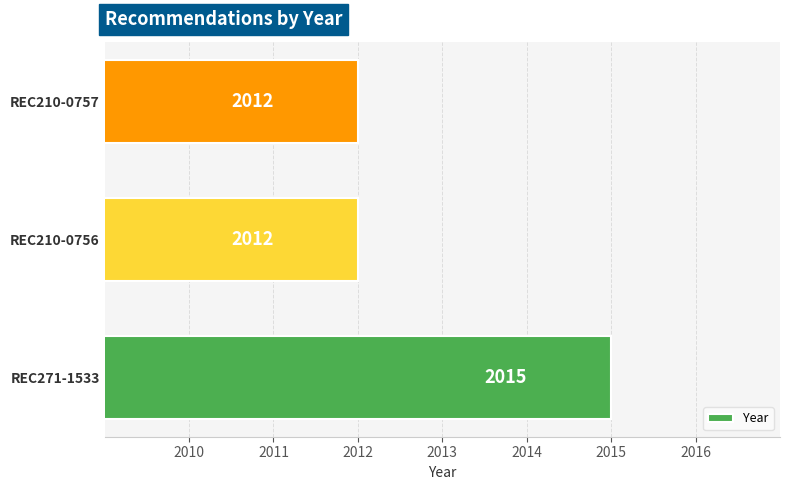

True or false: the data shows 1155 at REC210-0756.

False